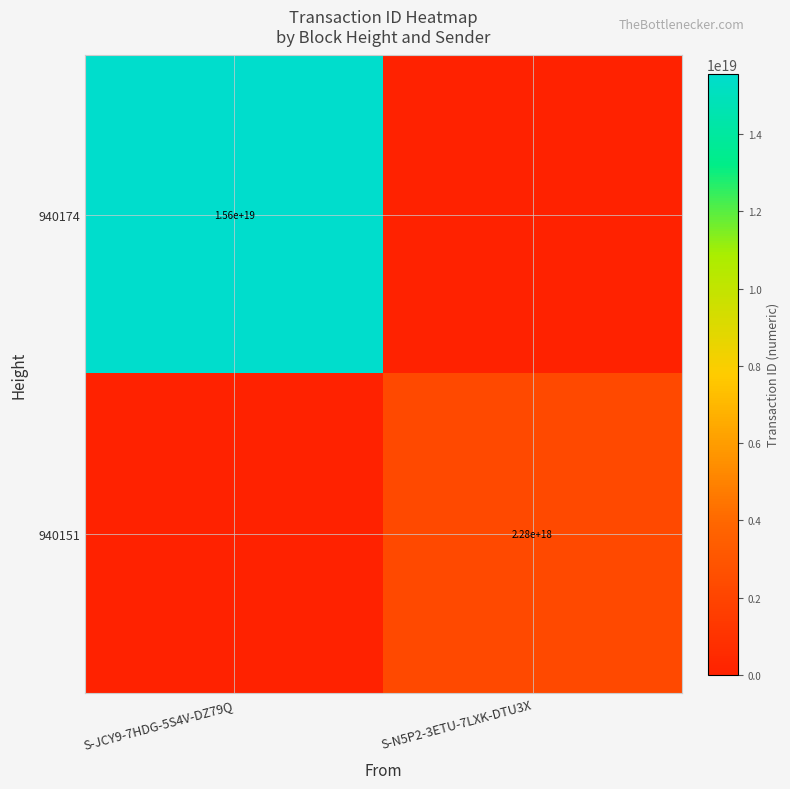

Is the value of 940174 at S-JCY9-7HDG-5S4V-DZ79Q greater than the value of 940151 at S-N5P2-3ETU-7LXK-DTU3X?

Yes